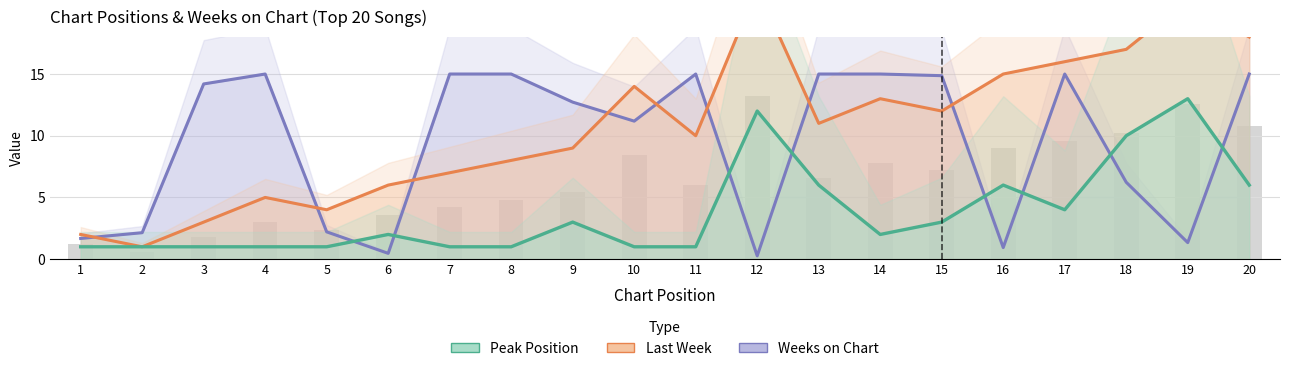

What is the approximate value of Last Week at 1?

2.0